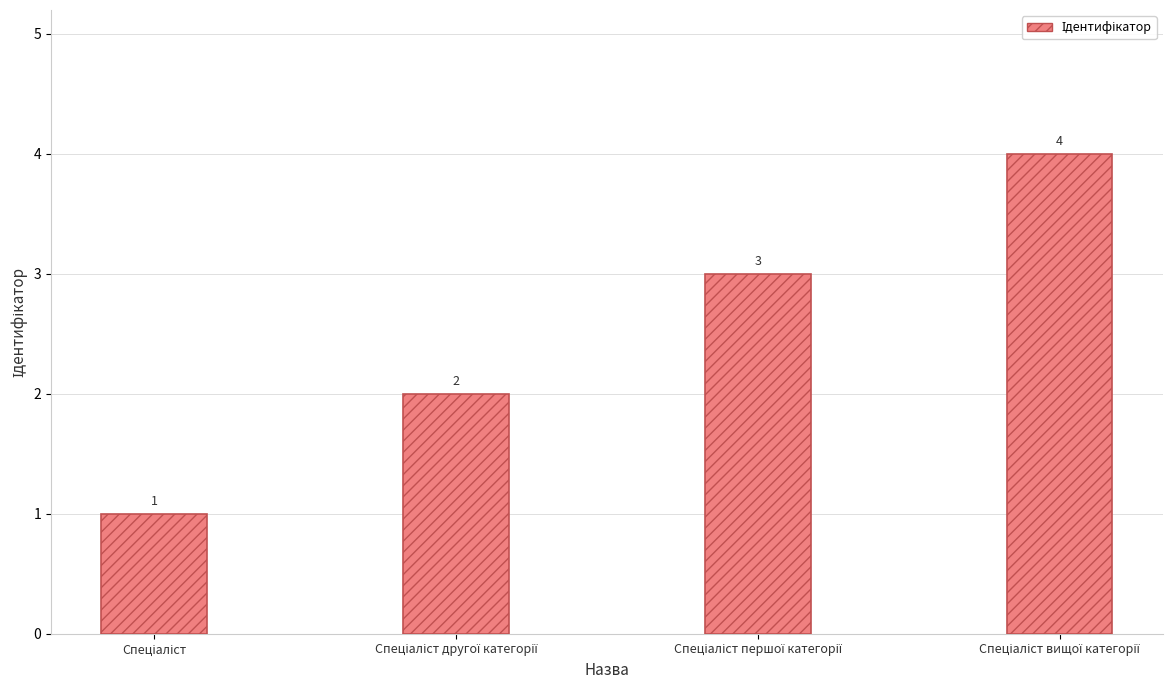

What is the greatest value displayed?

4